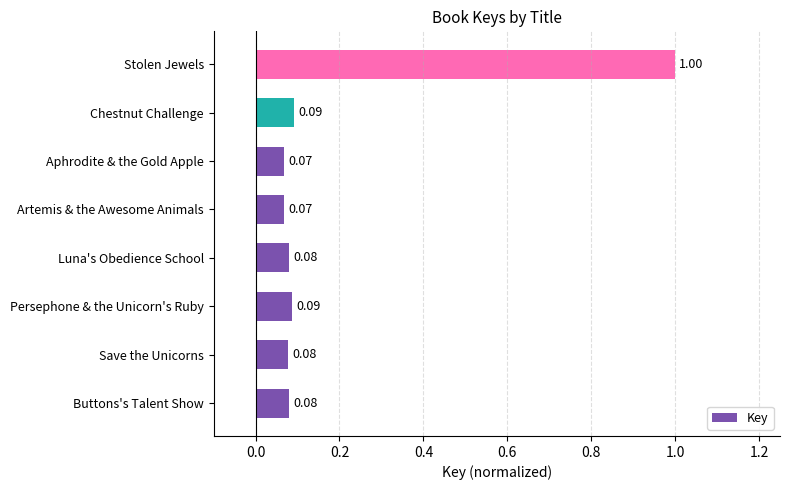

What is the difference between the maximum and minimum values?

0.9